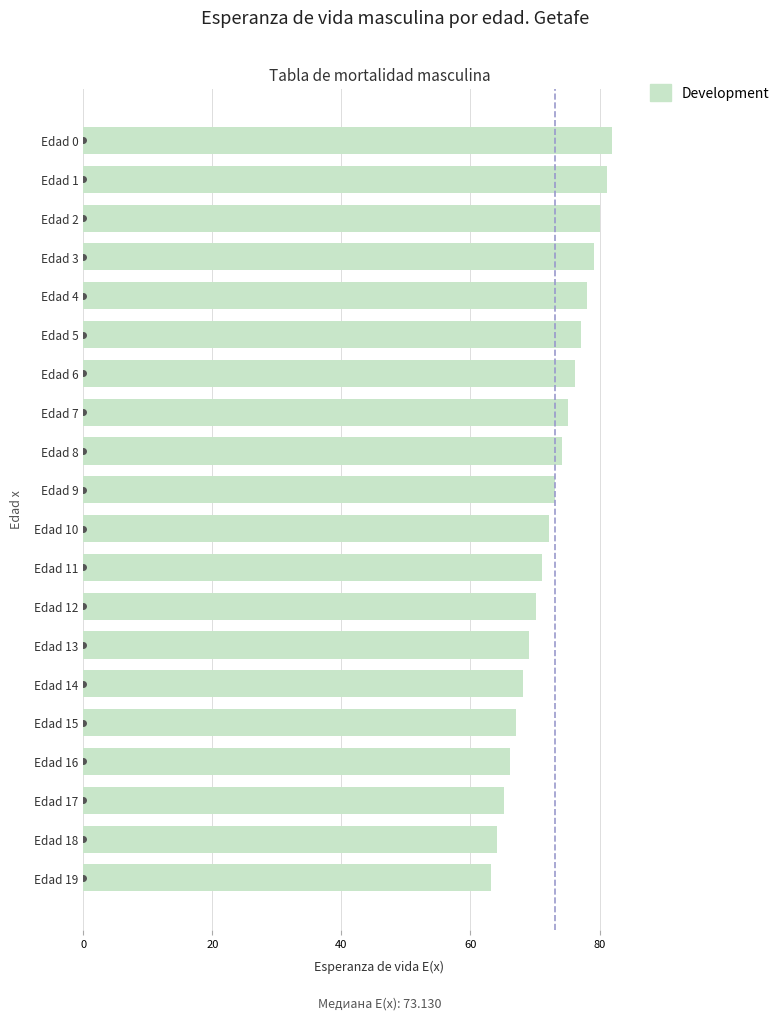

What is the value of the 15th bar from the top?

68.1